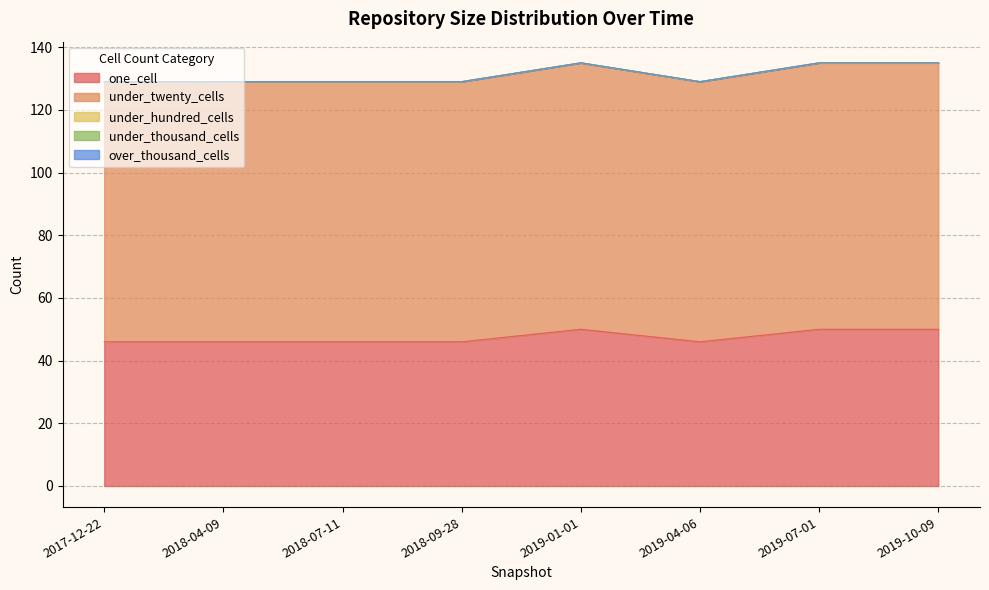

What is the total value across all series at 2017-12-22?

129